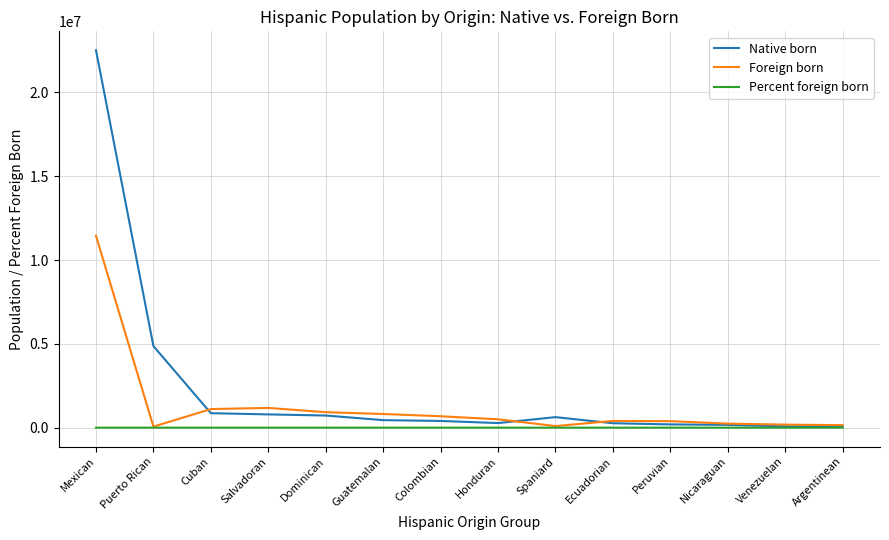

In Percent foreign born, how many points are higher than both neighbors (excluding endpoints)?

5